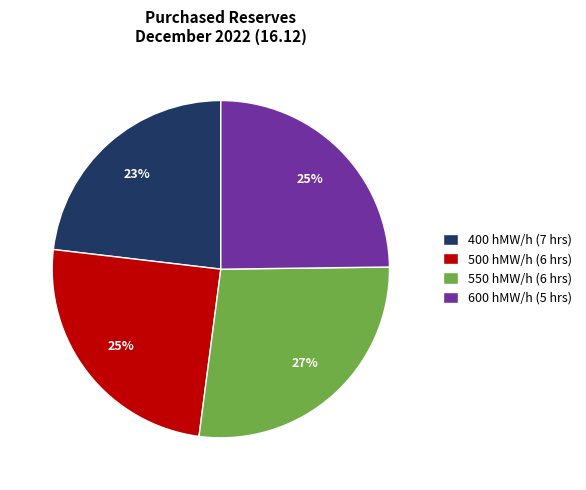

Count the number of slices in the pie.

4